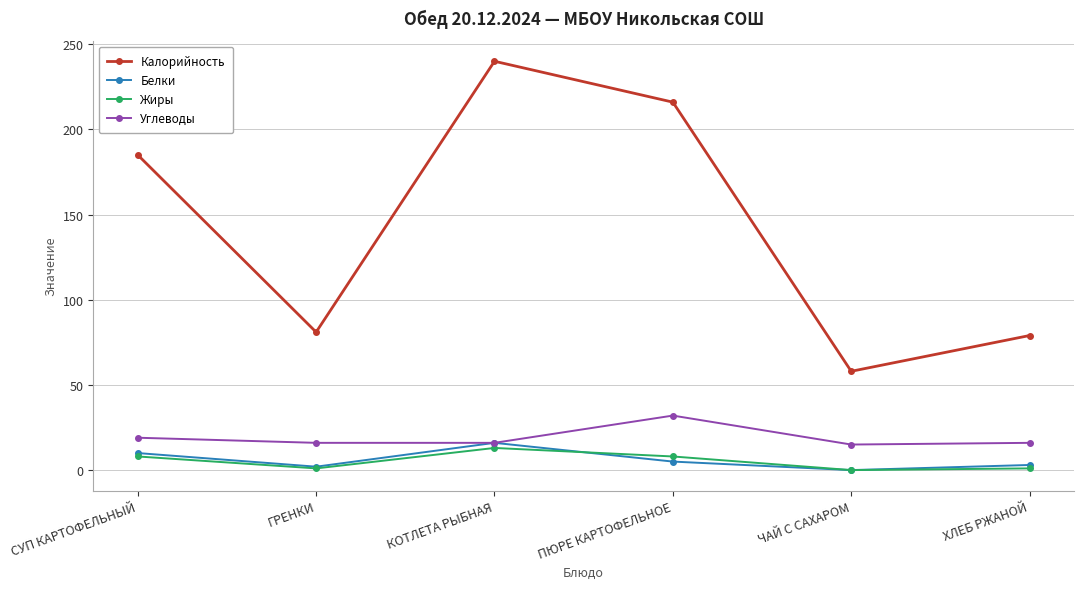

What is the maximum value for Углеводы?

32